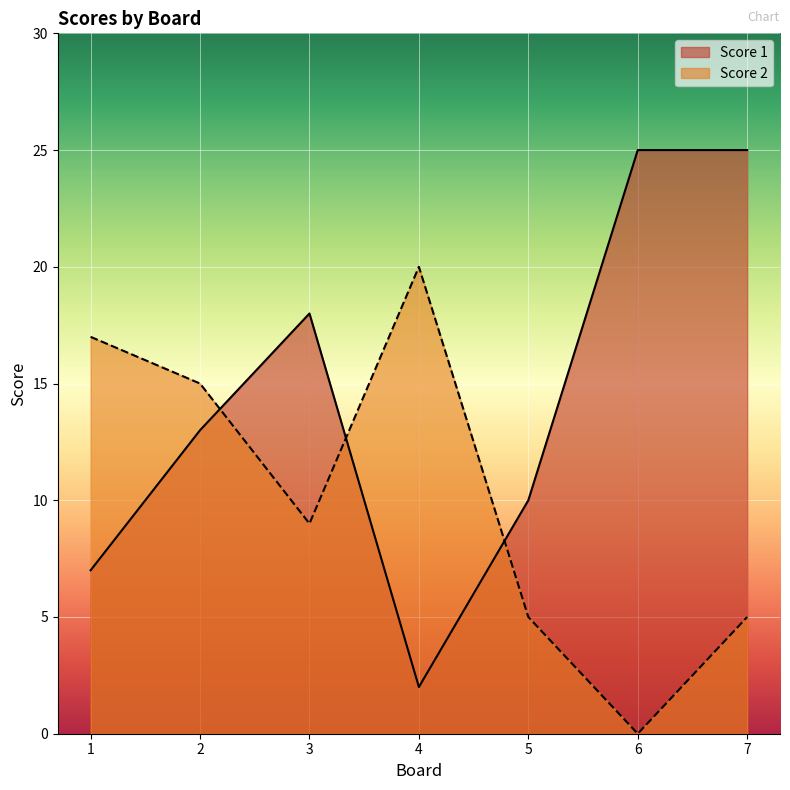

How many distinct data groups are displayed?

2